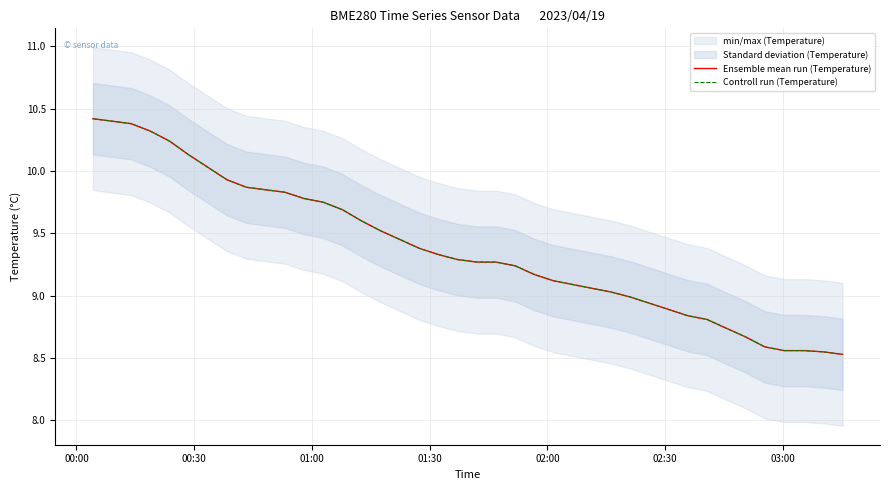

Is this an area chart (filled region under the line)?

No